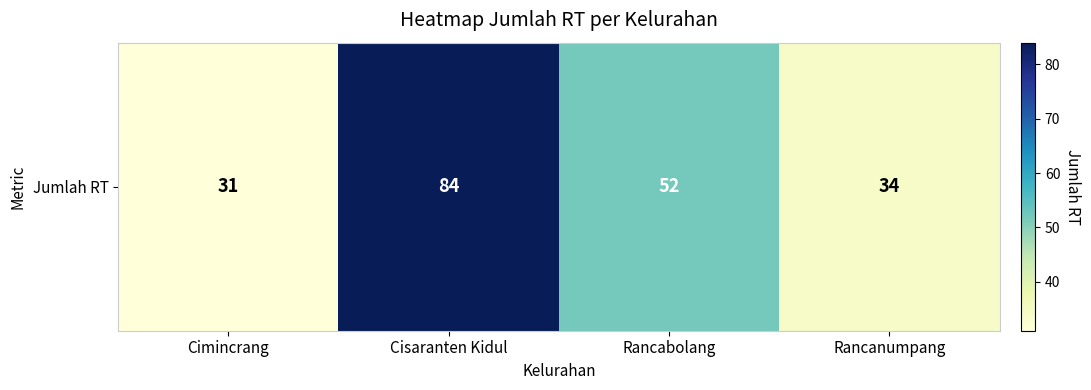

How many values exceed 52?

1